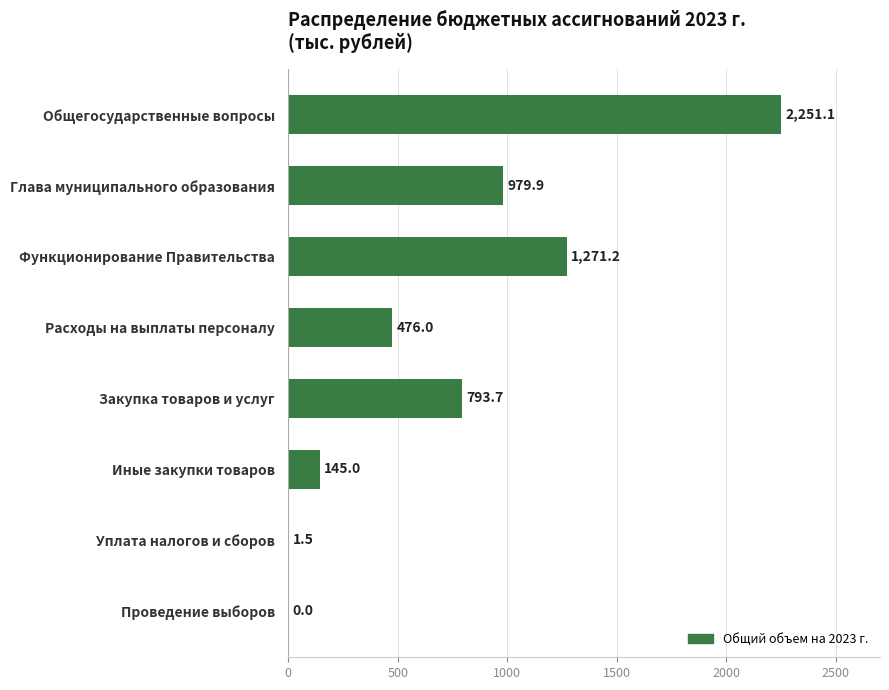

What value does the data have at Уплата налогов и сборов?

1.5